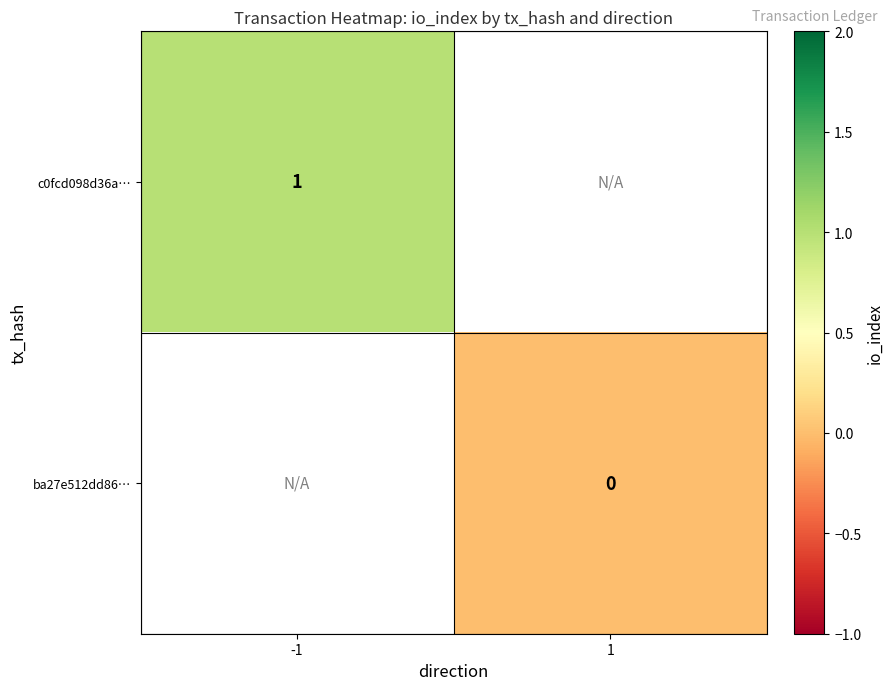

The c0fcd098d36a… series shows 2 at -1. True or false?

False